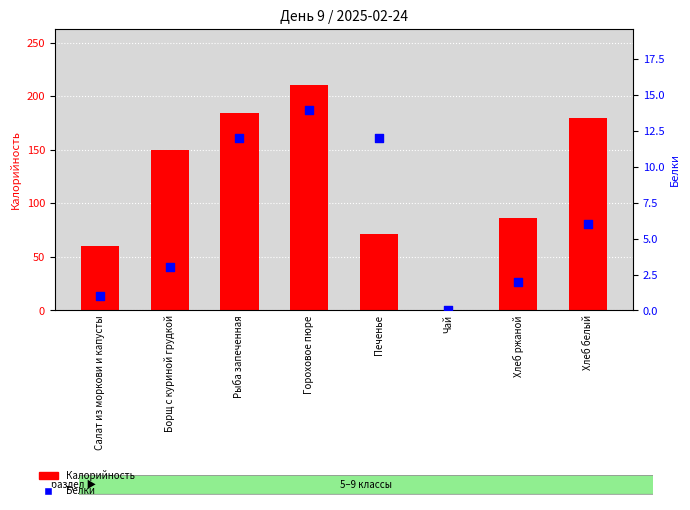

At how many categories does at least one series exceed 76?

5